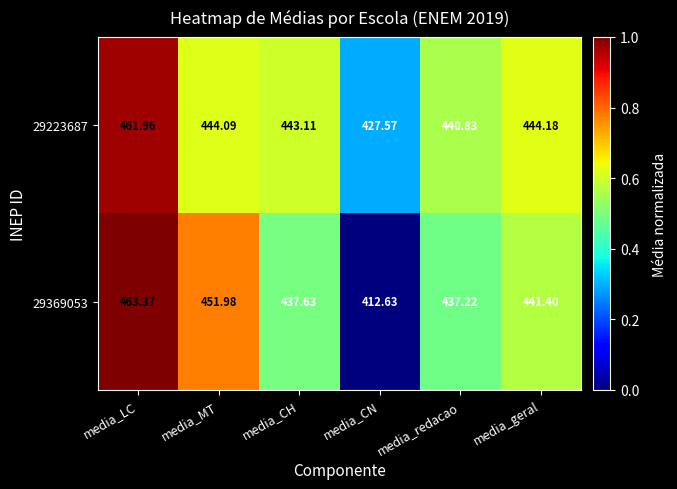

Which category has the lowest value in the 29223687 series?

media_CN